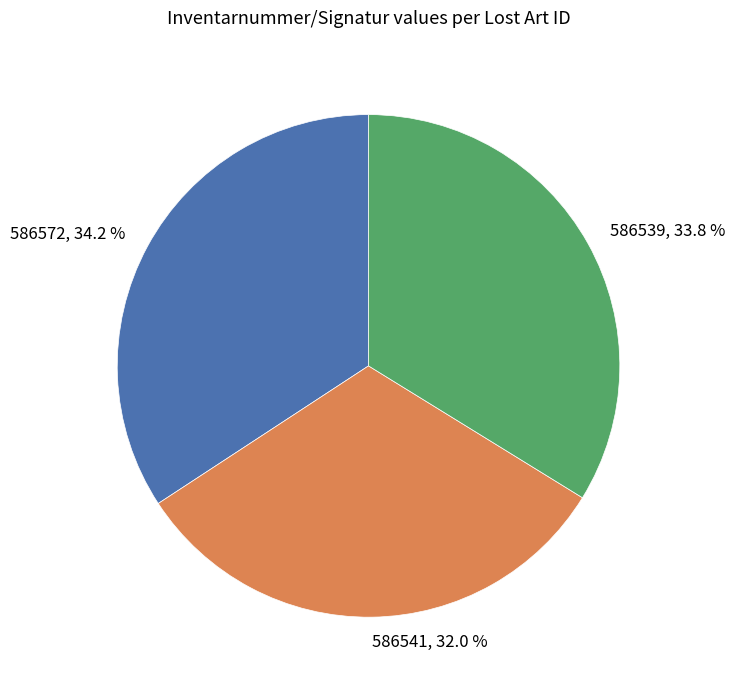

What portion of the pie excludes 586572?

65.8%